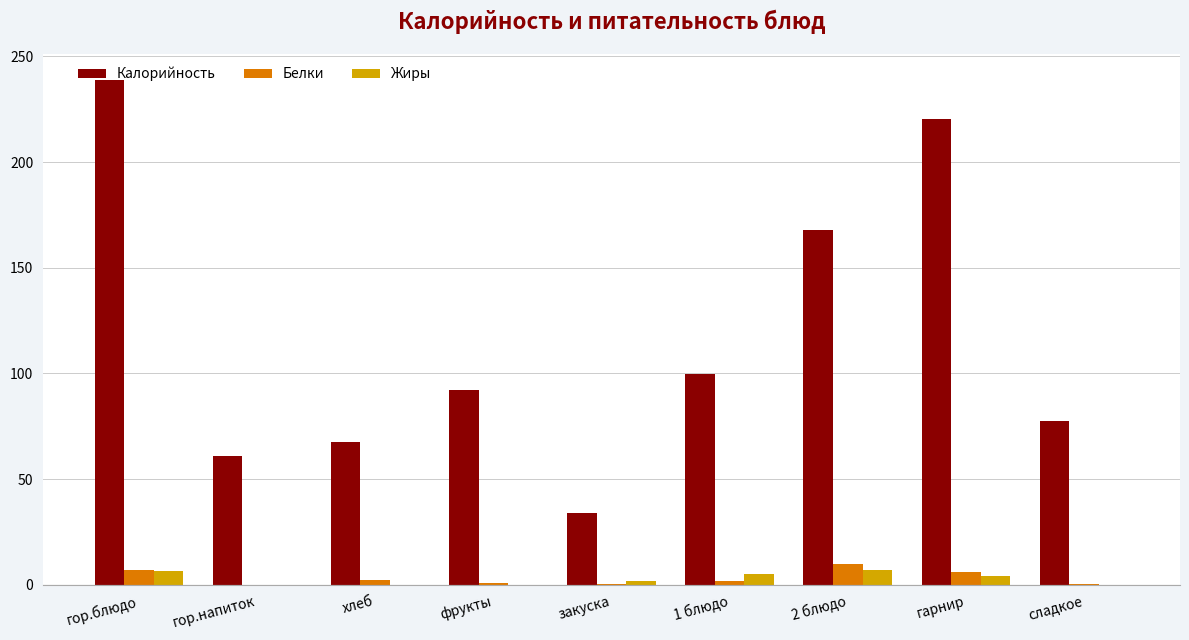

The value of Калорийность at закуска is 33.8. True or false?

True